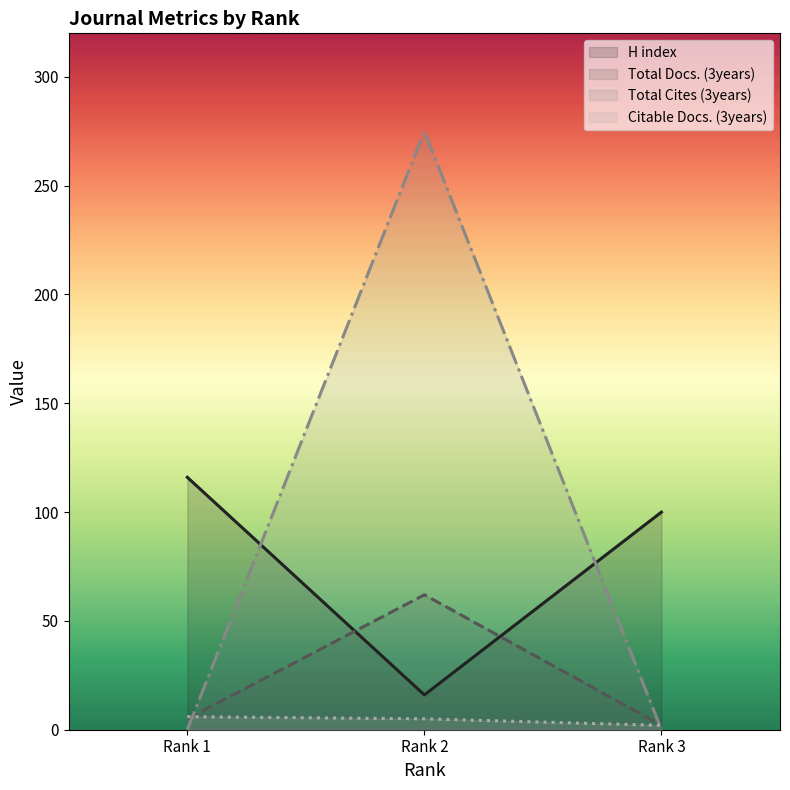

Between Rank 1 and Rank 3, which series saw the biggest shift?

H index